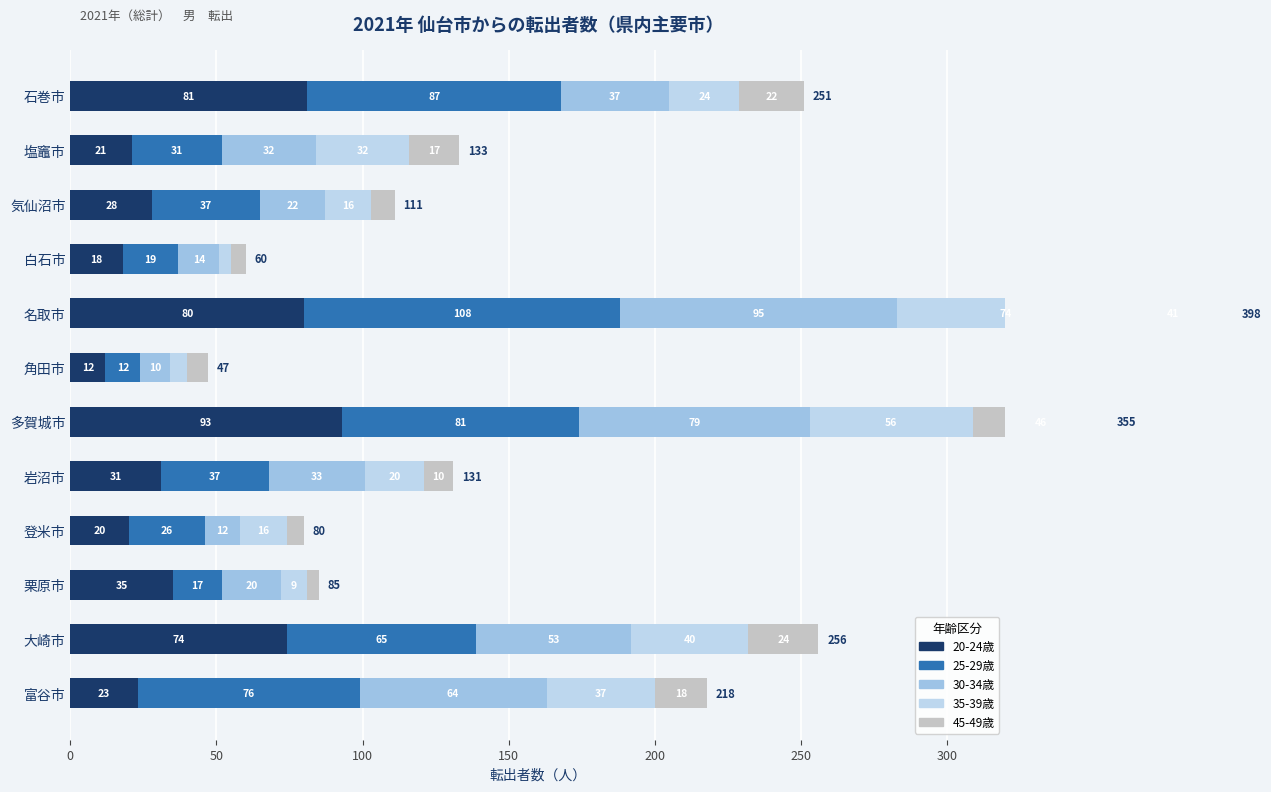

What is the minimum value for 20-24歳?

12